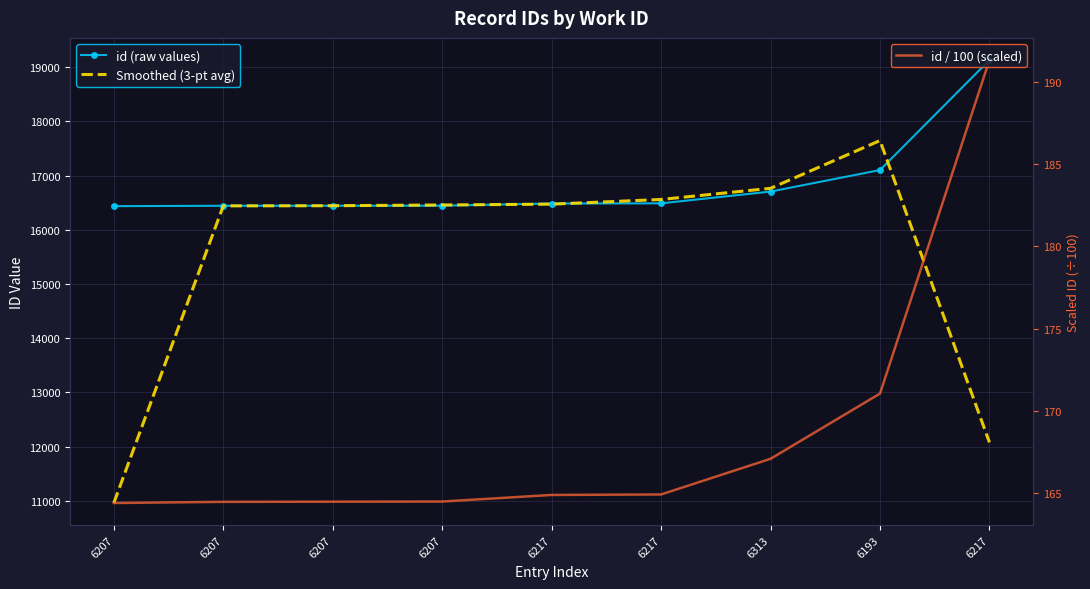

True or false: id (raw values) and Smoothed (3-pt avg) intersect in this chart.

True